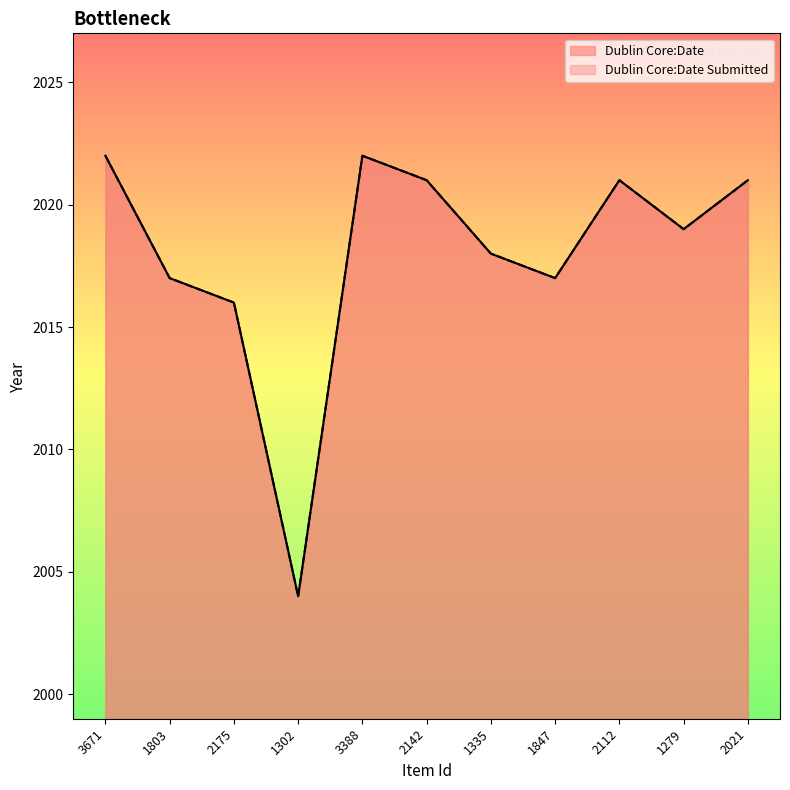

Between 2142 and 1279, which is larger?

2142